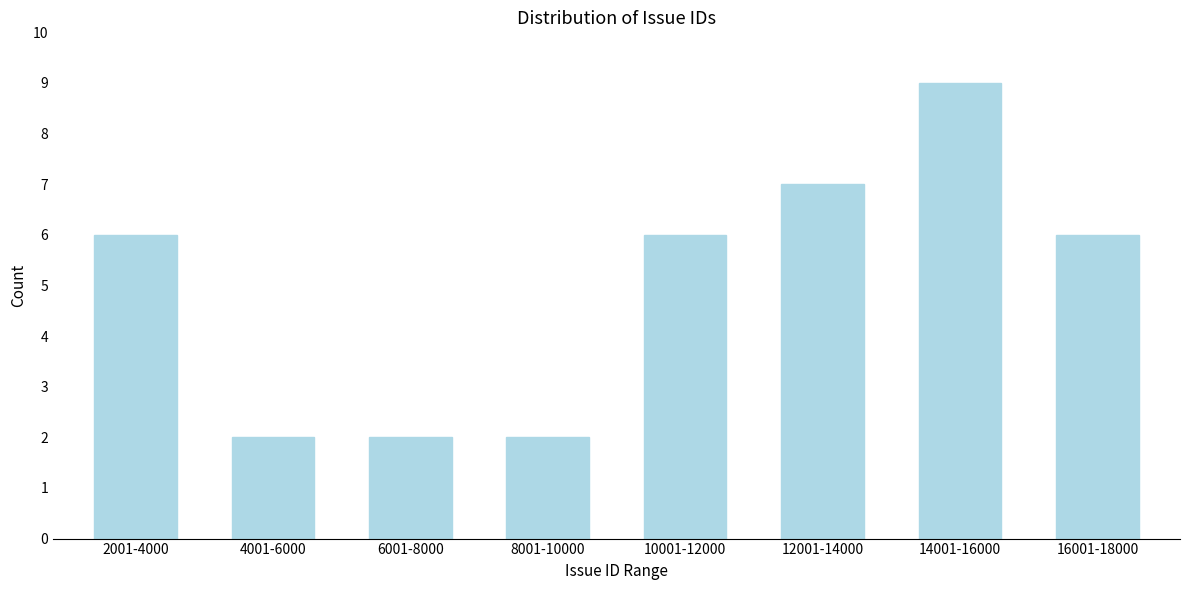

Reading left to right, list all the values displayed in this chart.

6	2	2	2	6	7	9	6